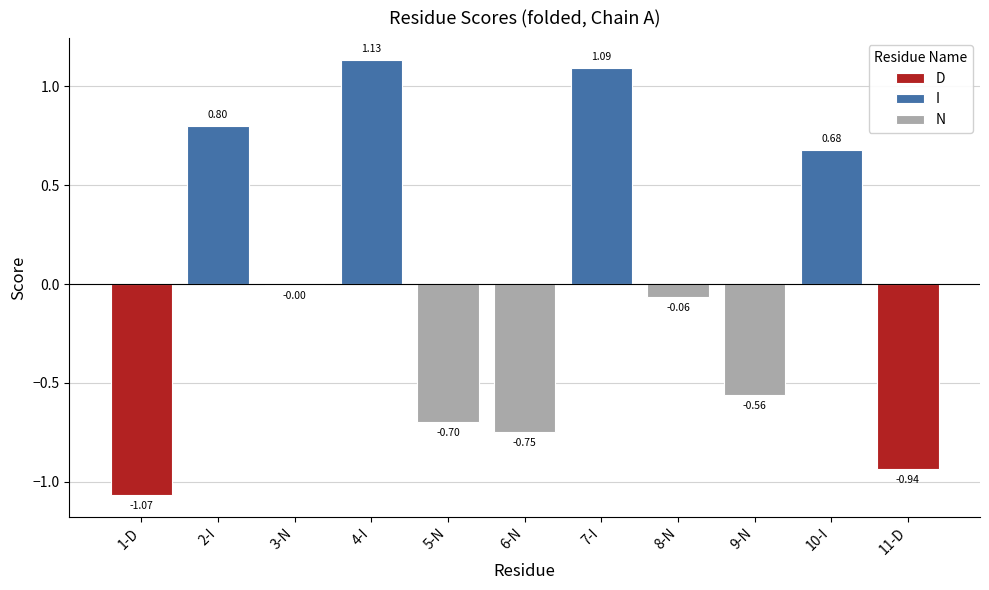

What is the value of the 8th bar from the left?

-0.1